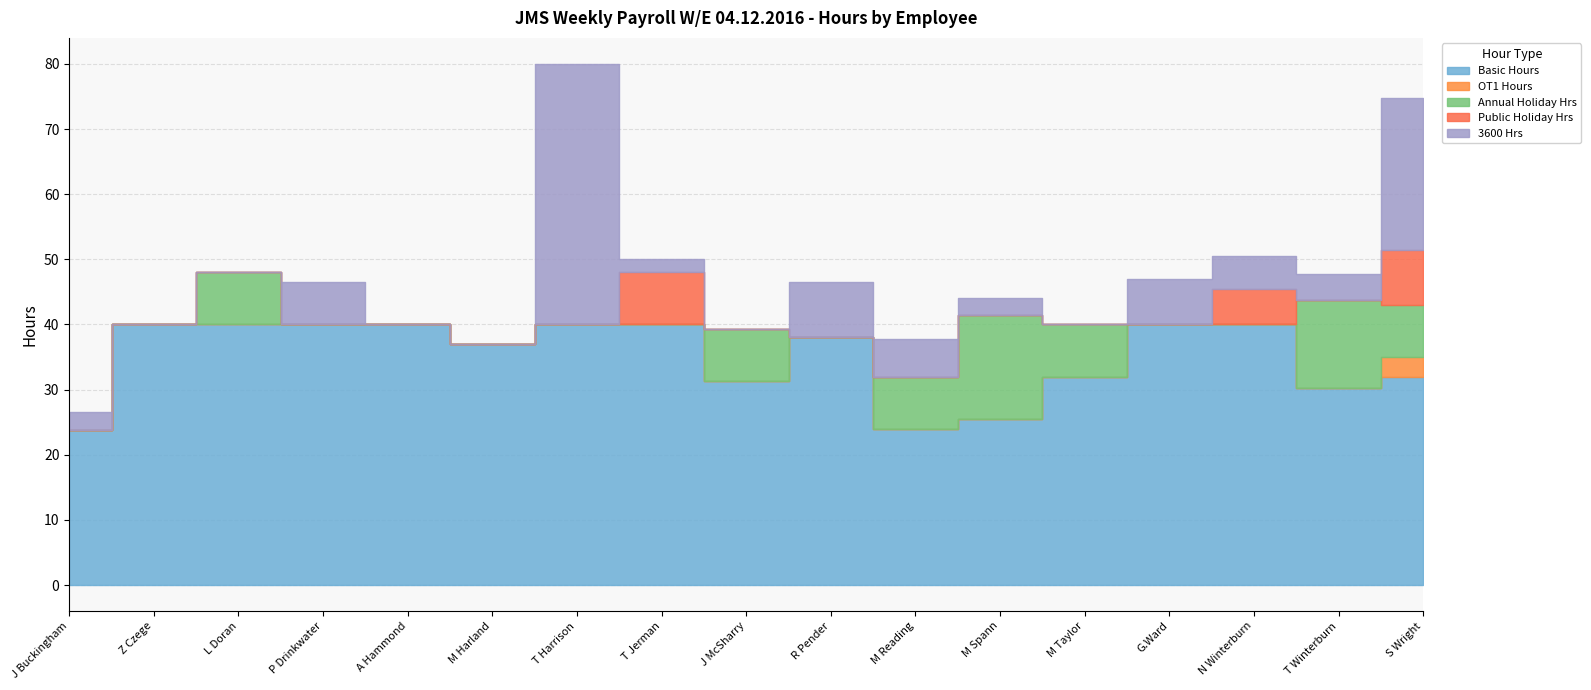

What is the highest value of the Annual Holiday Hrs series?

16.0